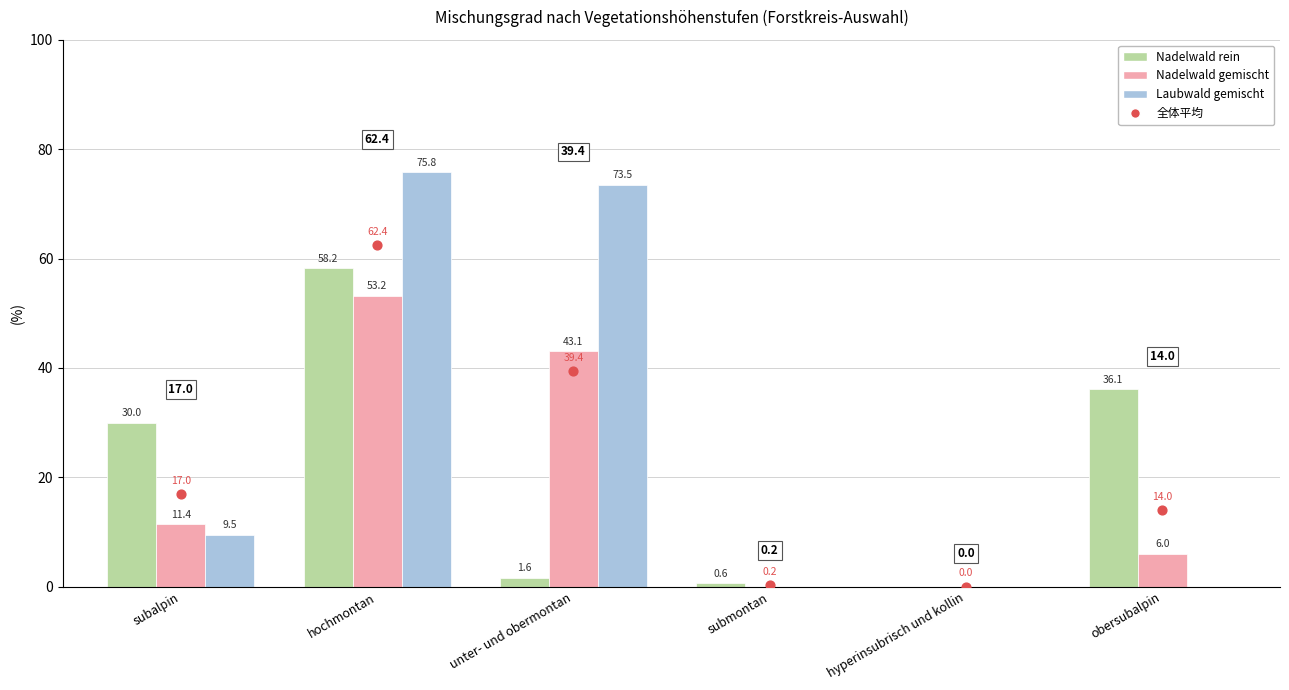

At which category is the sum across all series the highest?

hochmontan